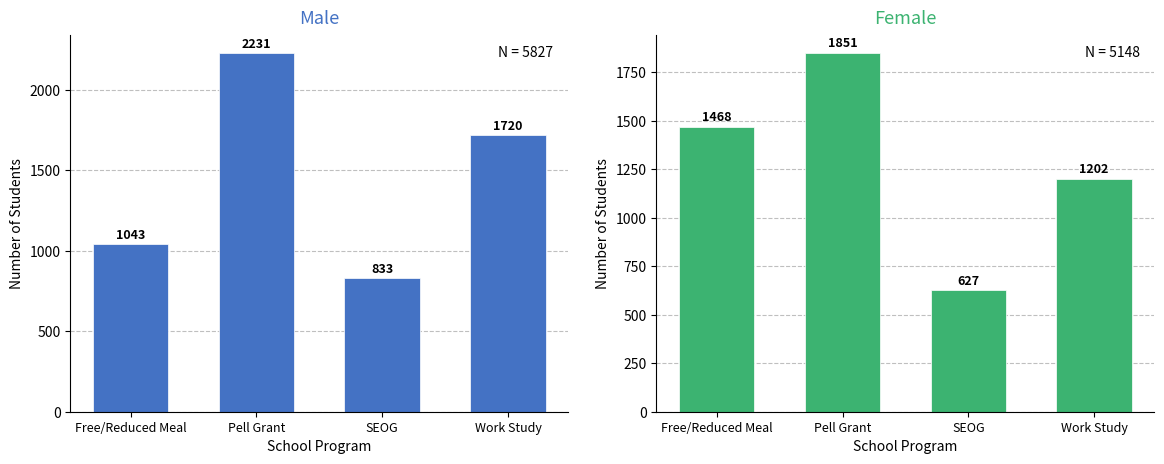

What is the sum of all Female values?

5148